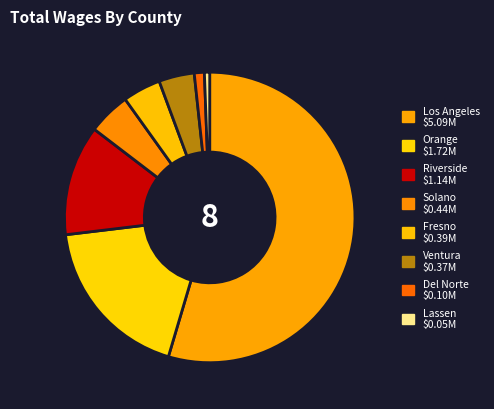

Which slice represents more than half of the pie?

Los Angeles